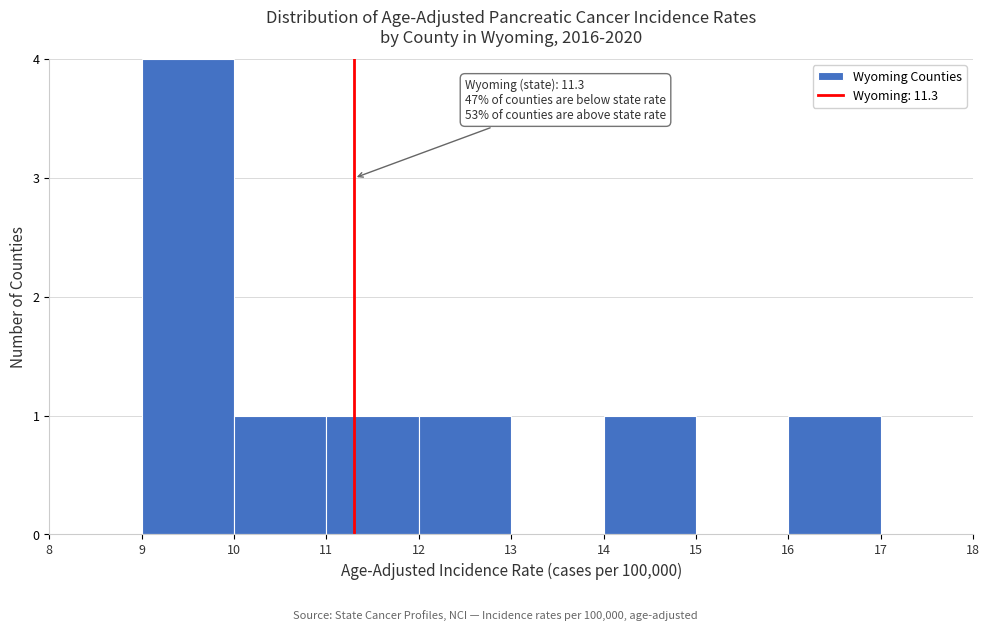

Over which range of the x-axis is the bar tallest?

9 to 10